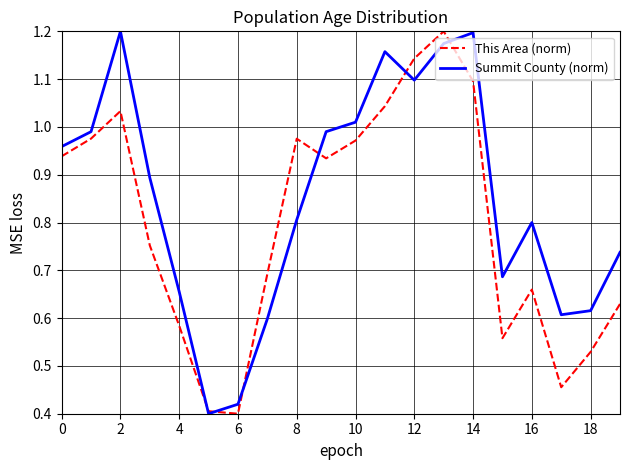

List the series in order of their overall mean, lowest first.

This Area (norm), Summit County (norm)